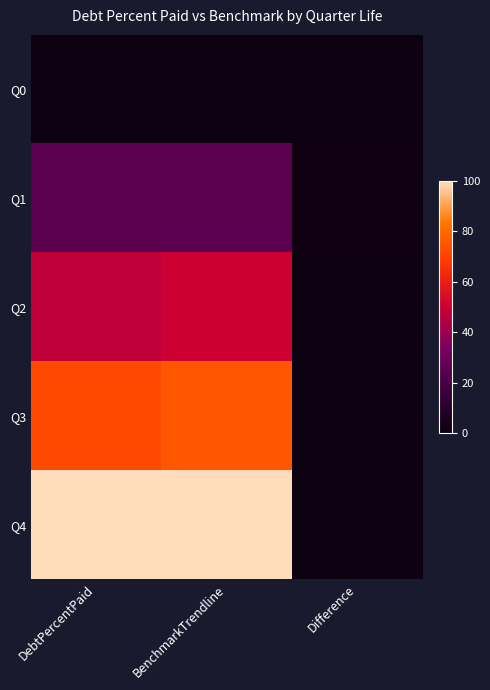

Reading left to right, what are all the values shown in this chart?

Q0: DebtPercentPaid=0.0	BenchmarkTrendline=0.0	Difference=0.0
Q1: DebtPercentPaid=25.5	BenchmarkTrendline=25.0	Difference=0.5
Q2: DebtPercentPaid=47.4	BenchmarkTrendline=50.0	Difference=-2.6
Q3: DebtPercentPaid=72.2	BenchmarkTrendline=75.0	Difference=-2.8
Q4: DebtPercentPaid=100.0	BenchmarkTrendline=100.0	Difference=0.0